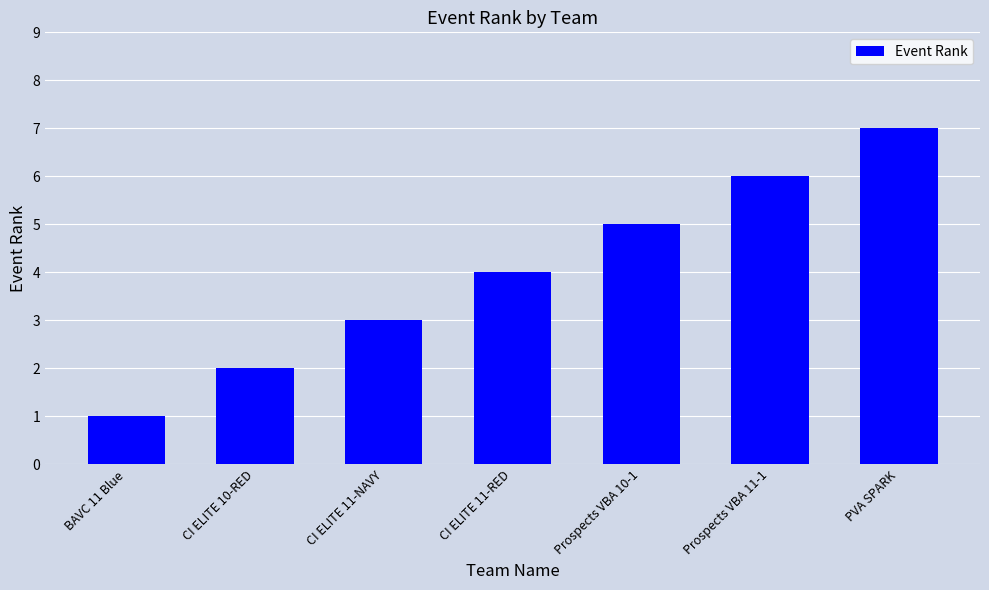

How many bars are there in total?

7